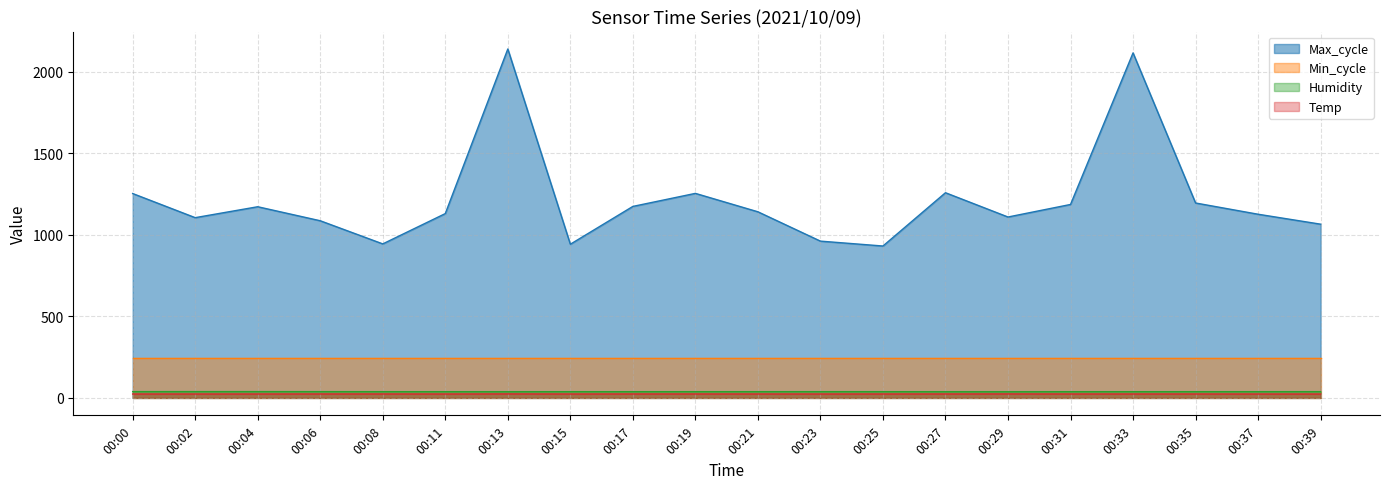

At how many categories does at least one series exceed 424?

20